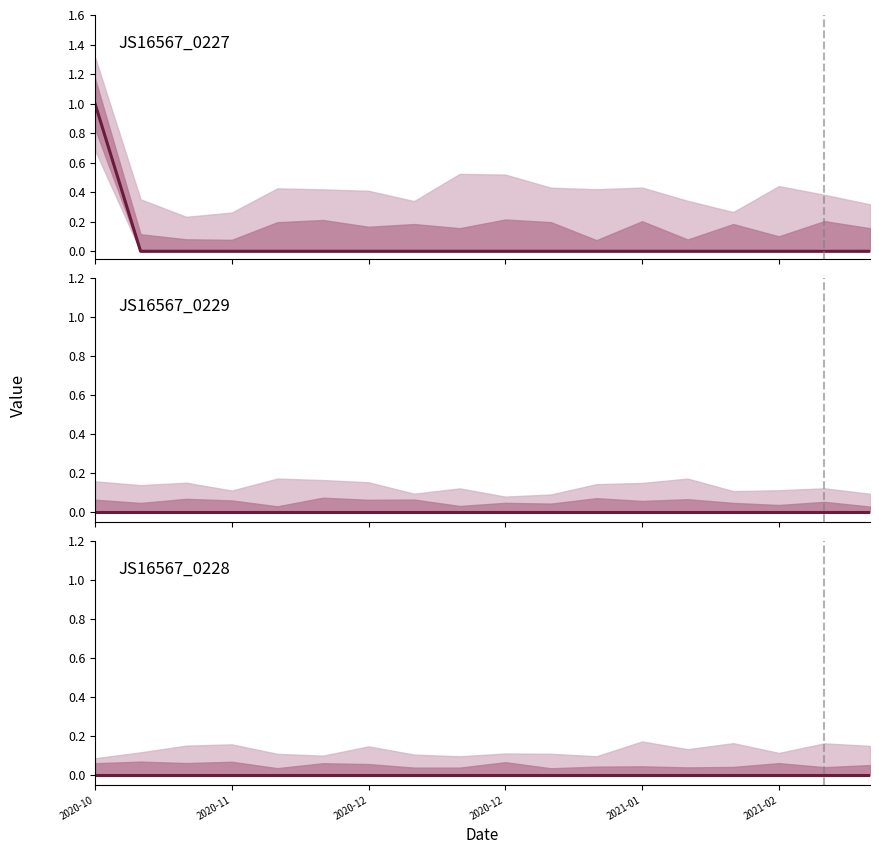

Which series has the largest total across all categories?

JS16567_0227